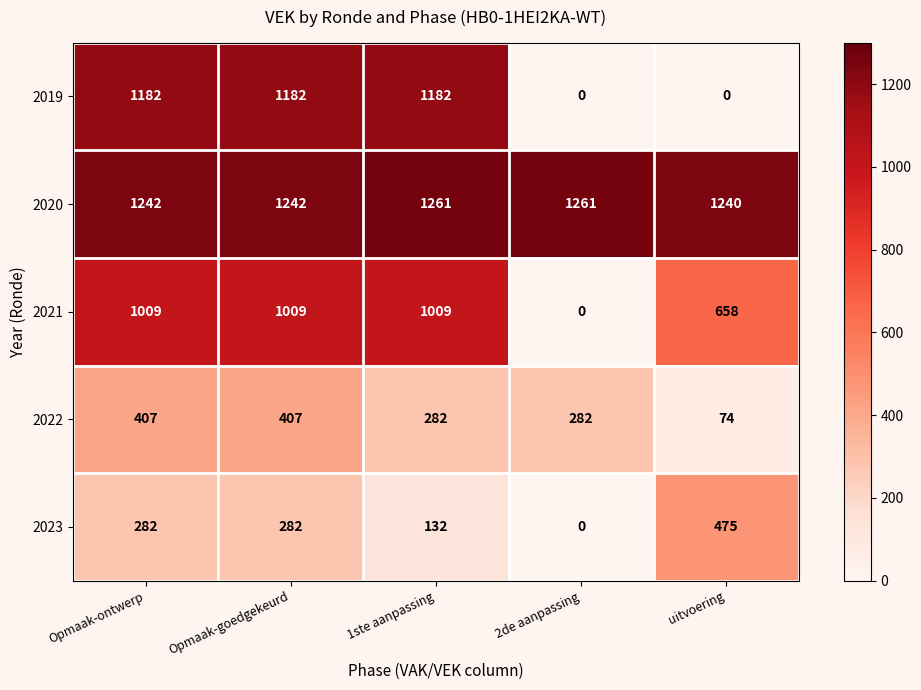

The value of 2023 at 1ste aanpassing is 132. True or false?

True